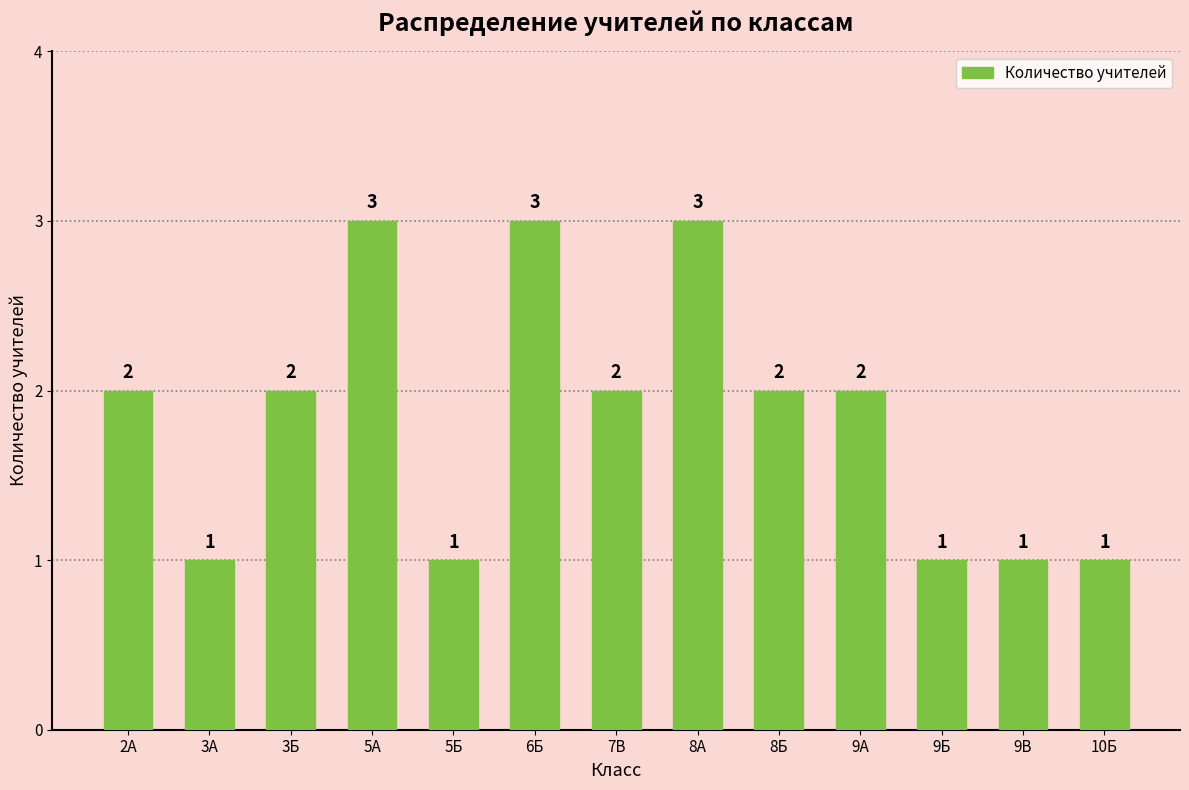

The value at 5А is 3. True or false?

True